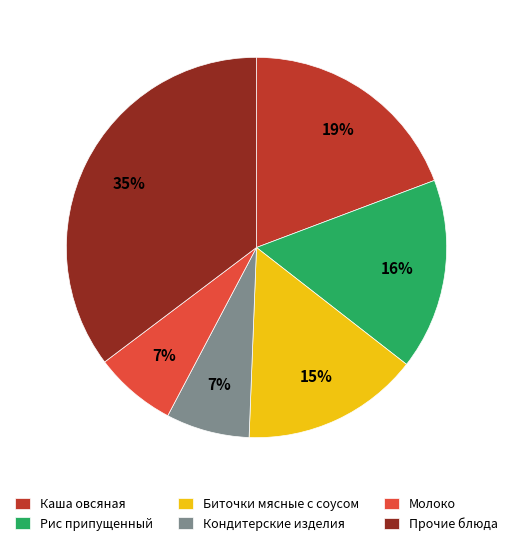

Combined, do Каша овсяная and Рис припущенный account for over 50%?

No